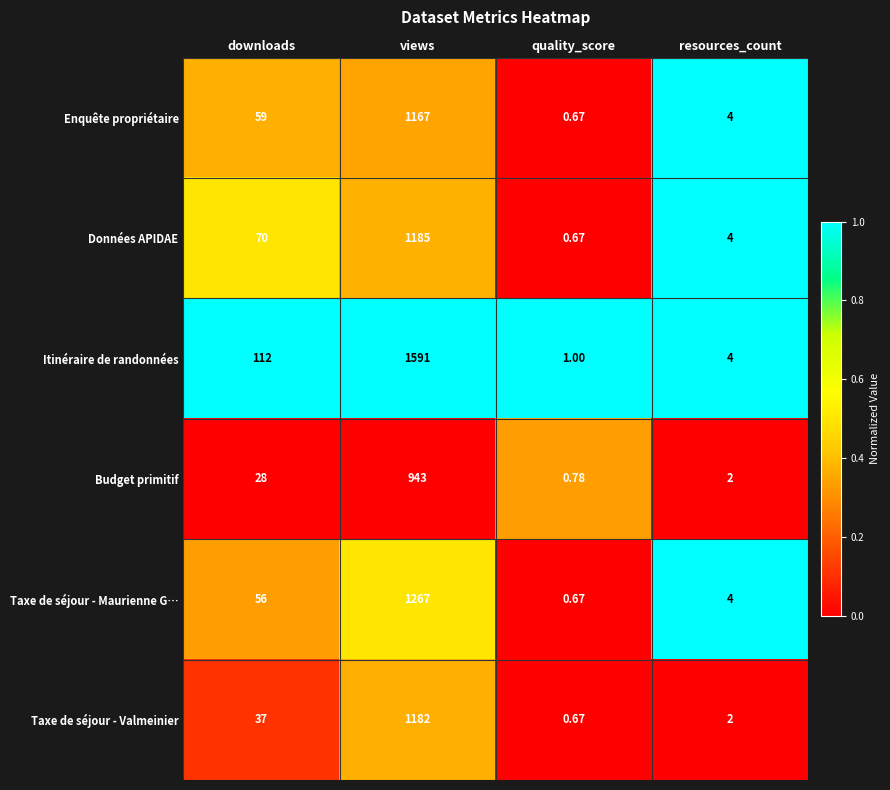

At which label does Données APIDAE reach its minimum?

quality_score